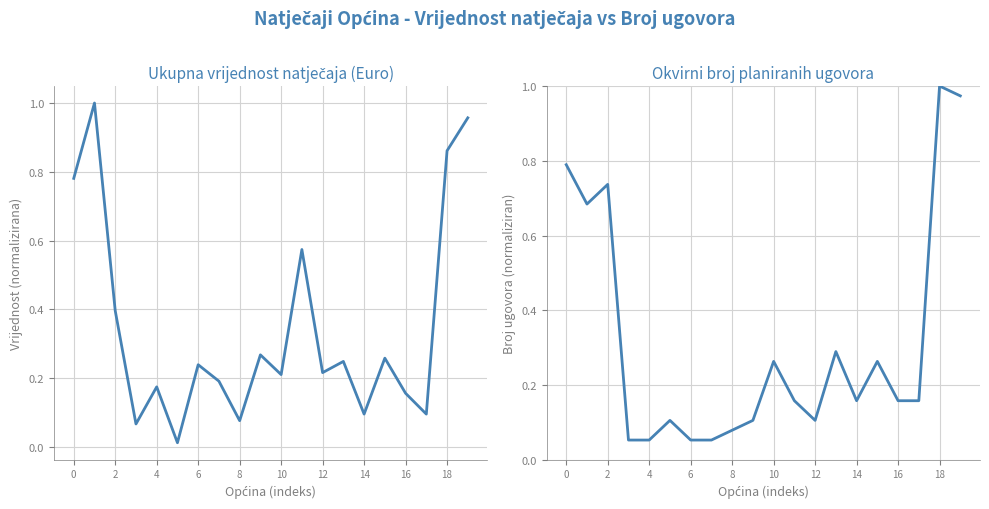

Reading right to left, list all the values displayed in this chart.

Ukupna vrijednost natječaja (Euro): 1.0	0.9	0.1	0.2	0.3	0.1	0.2	0.2	0.6	0.2	0.3	0.1	0.2	0.2	0.0	0.2	0.1	0.4	1.0	0.8
Okvirni broj planiranih ugovora: 1.0	1.0	0.2	0.2	0.3	0.2	0.3	0.1	0.2	0.3	0.1	0.1	0.1	0.1	0.1	0.1	0.1	0.7	0.7	0.8